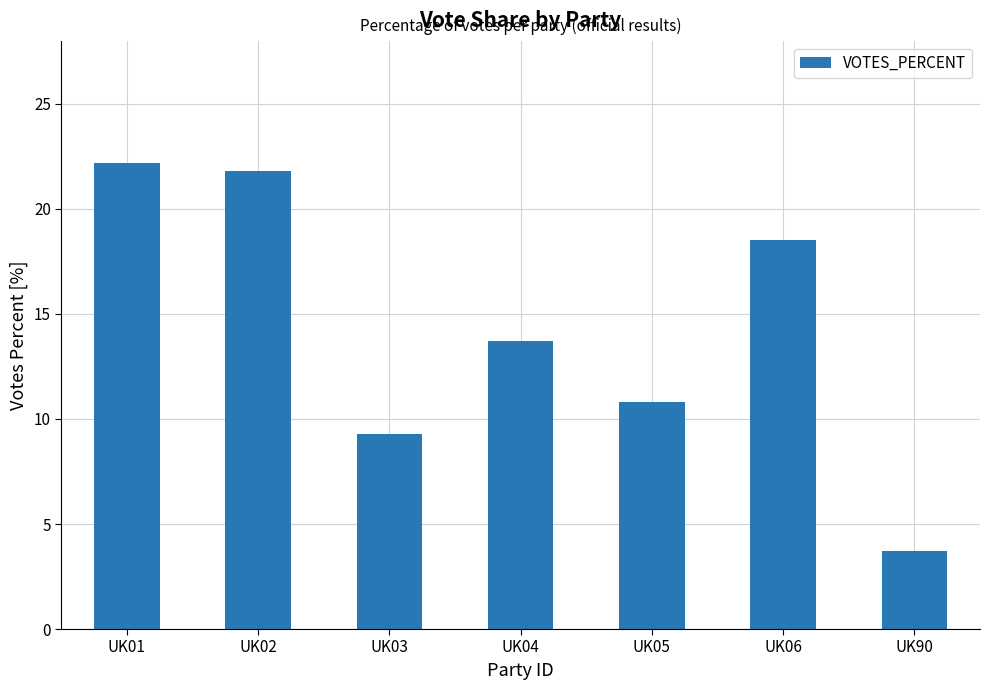

Which category has the lowest value across all series?

UK90